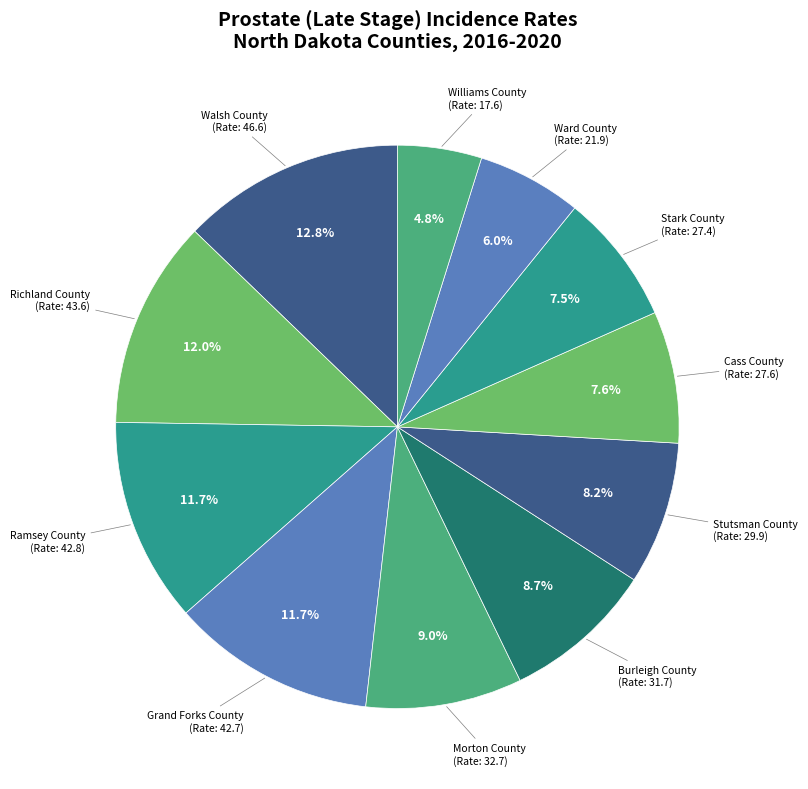

What is the total percentage of Ramsey County and Burleigh County?

20.4%